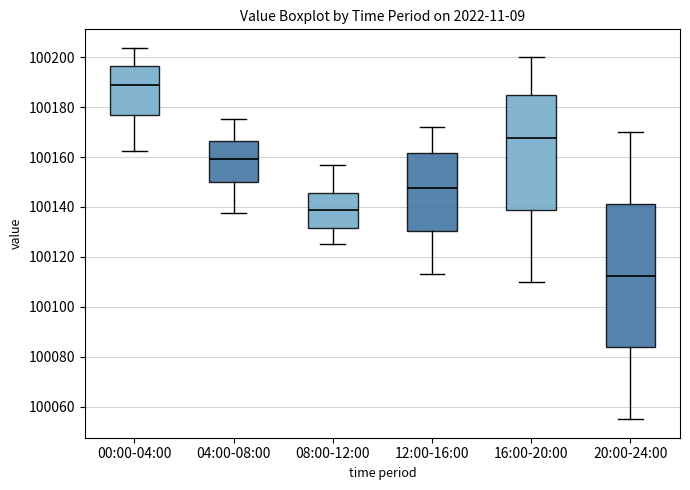

Reading left to right, read every box against the y-axis: the position of its median line, the range the box covers, and the ends of its whiskers. The values are not printed on the chart, so give them approximately, as read against the axis.

00:00-04:00: median 100188, box 100176 to 100196, whiskers 100162 to 100204
04:00-08:00: median 100160, box 100150 to 100166, whiskers 100138 to 100176
08:00-12:00: median 100138, box 100132 to 100146, whiskers 100126 to 100158
12:00-16:00: median 100148, box 100130 to 100162, whiskers 100114 to 100172
16:00-20:00: median 100168, box 100138 to 100186, whiskers 100110 to 100200
20:00-24:00: median 100112, box 100084 to 100142, whiskers 100056 to 100170